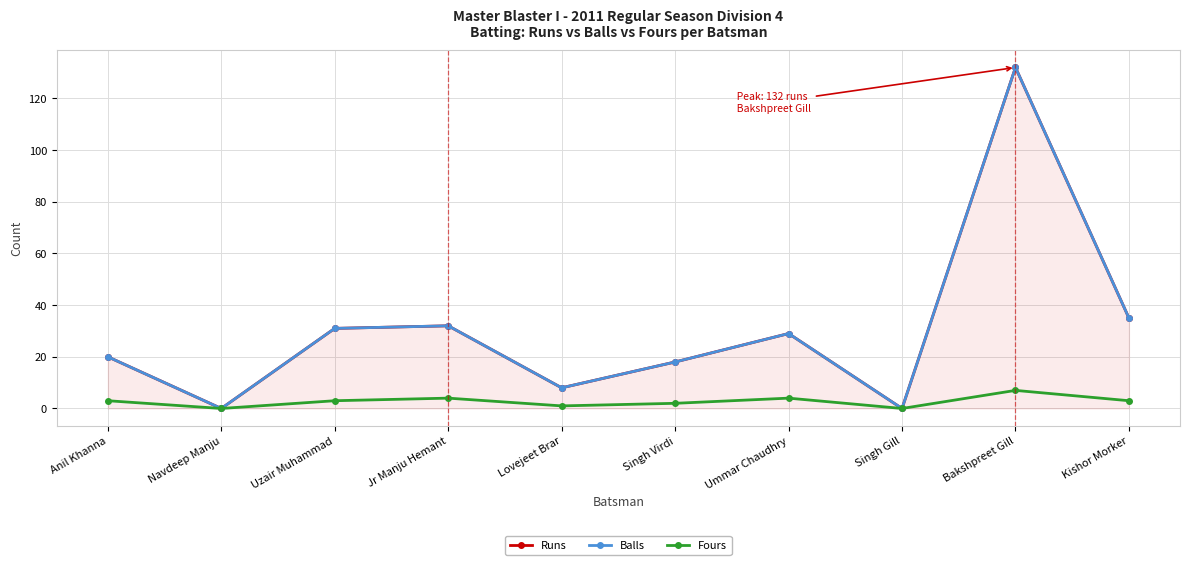

Which category has the highest value in the Balls series?

Bakshpreet Gill